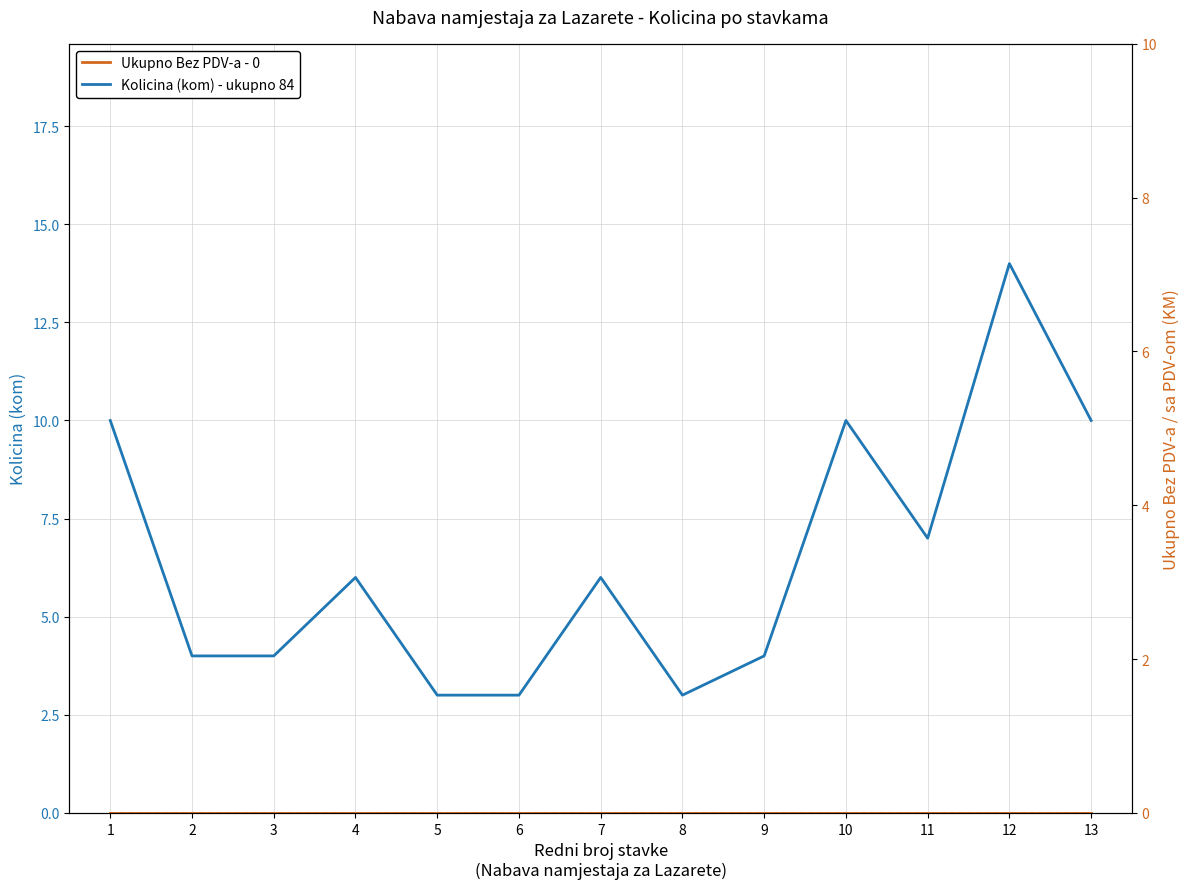

Which category has the highest value in the Ukupno sa PDV-om - 0 series?

1